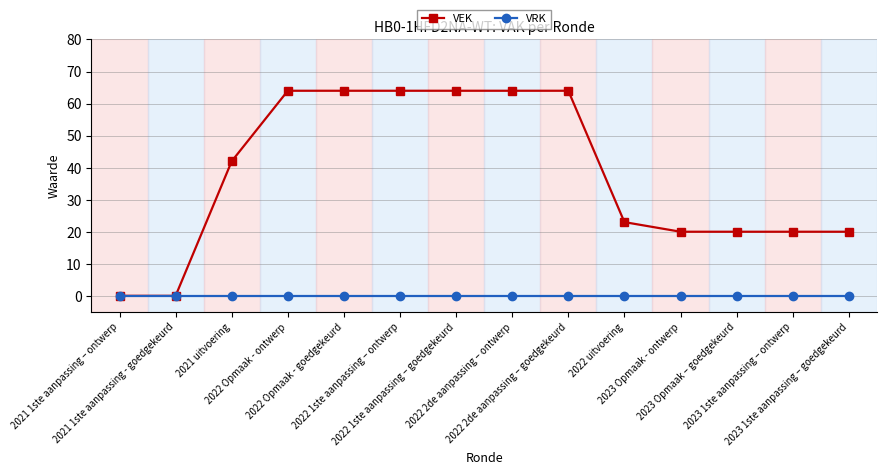

Rank the series by their maximum value, from lowest to highest.

VRK, VEK